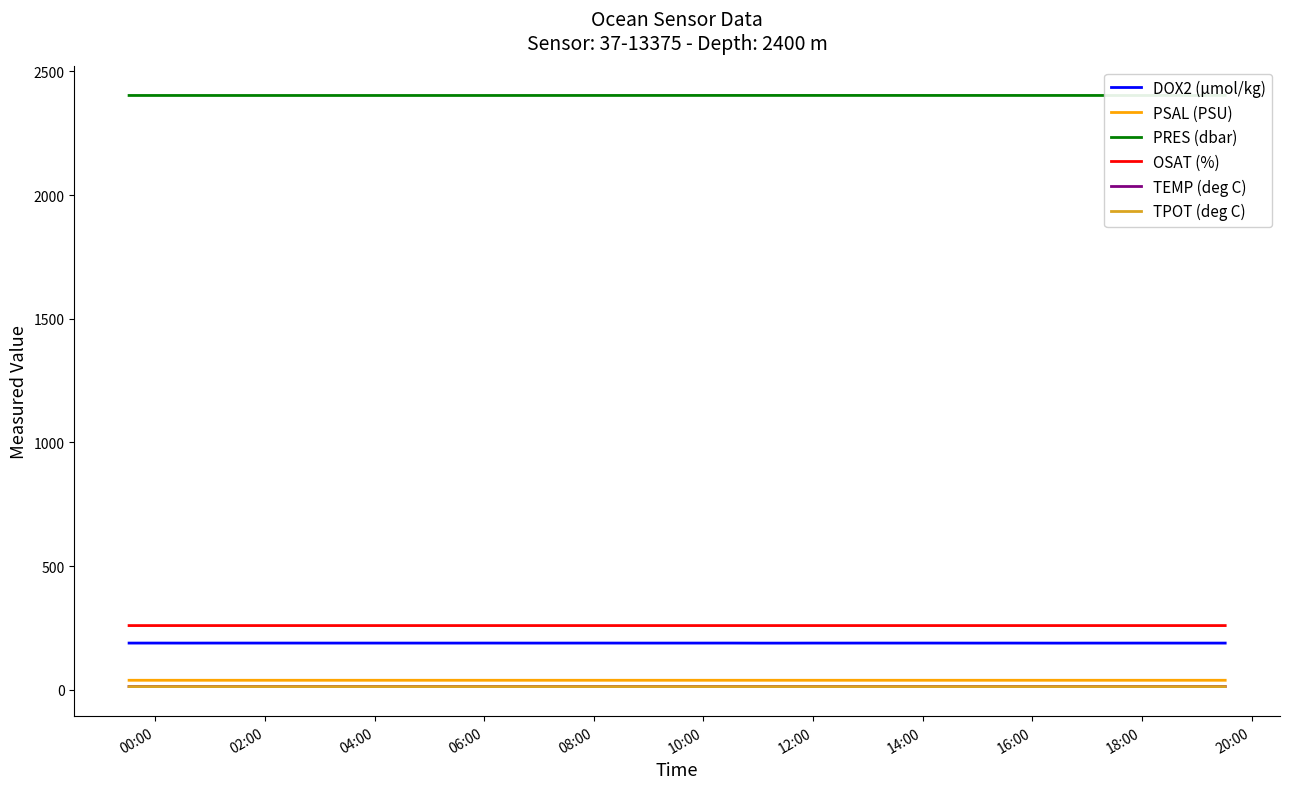

Which series has the largest total across all categories?

PRES (dbar)